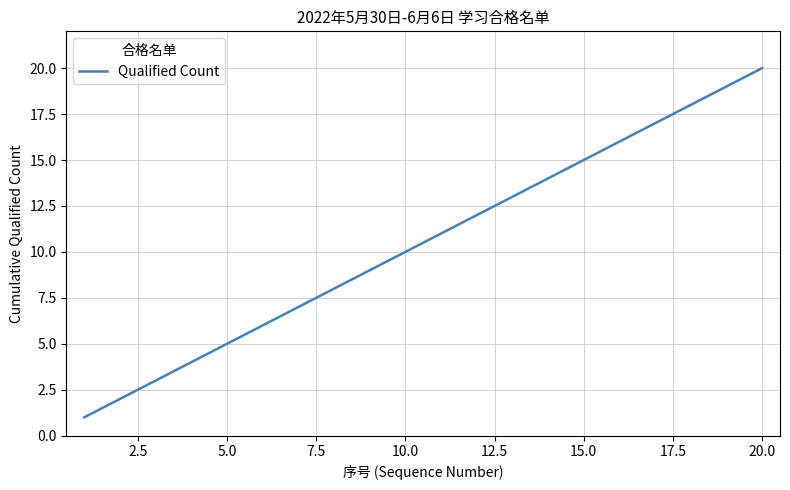

Does the chart have visible grid lines?

Yes